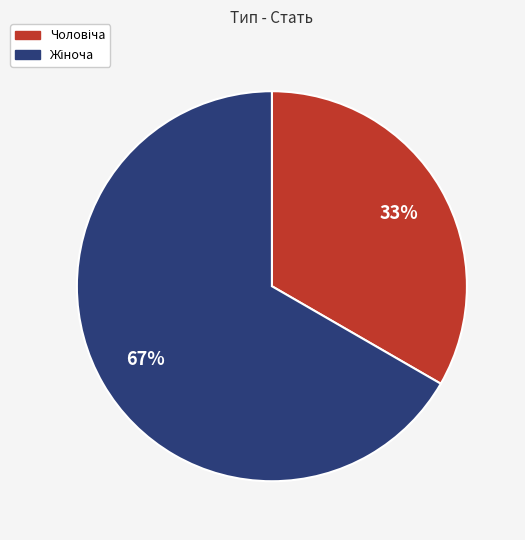

Is there a majority slice in this chart?

Yes